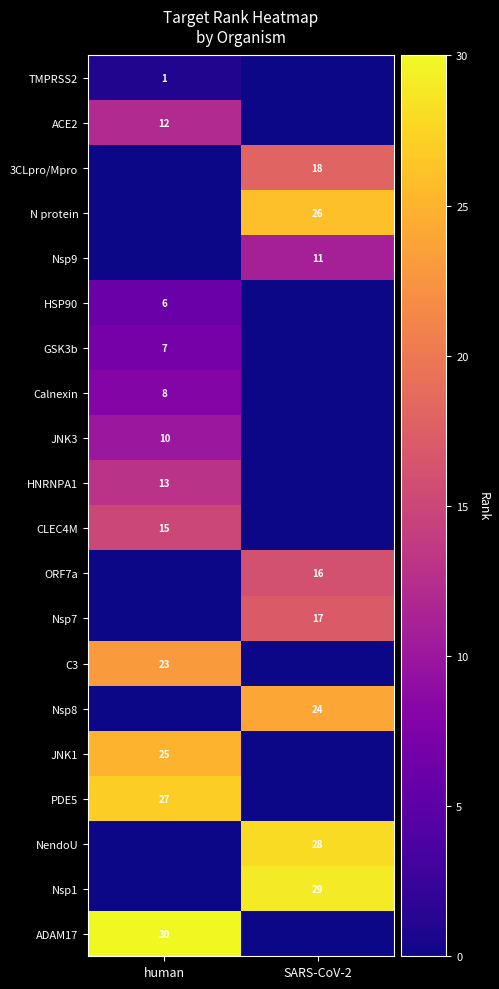

The Nsp8 series shows 24 at SARS-CoV-2. True or false?

True